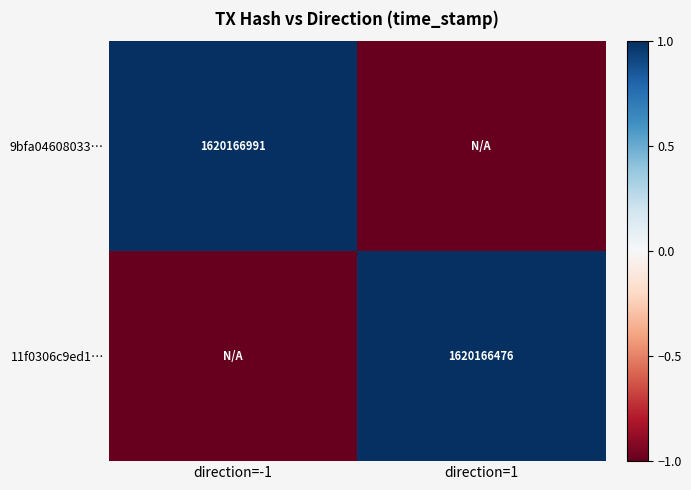

The value of 11f0306c9ed1… at direction=1 is 2192517509. True or false?

False